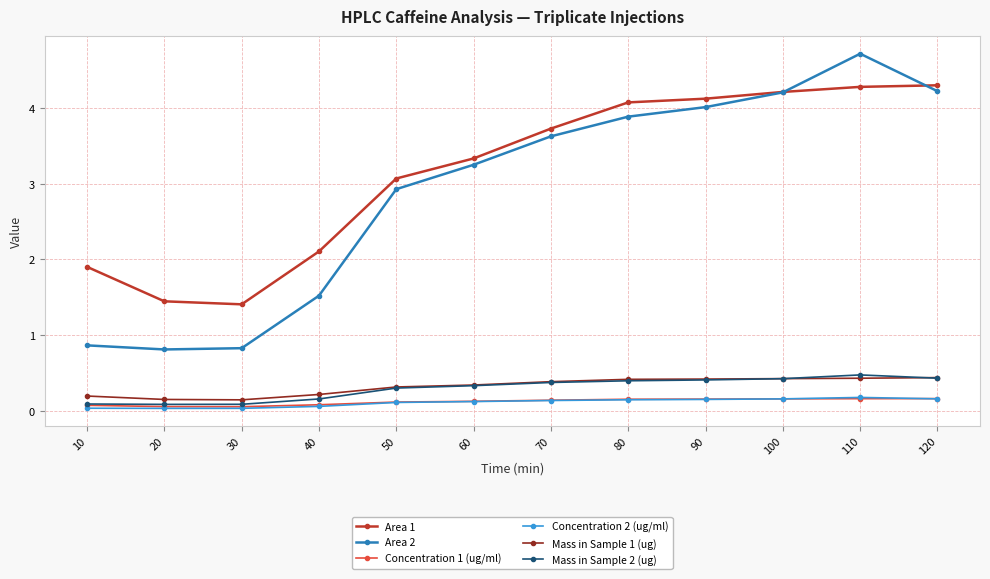

How many lines are shown in the chart?

6